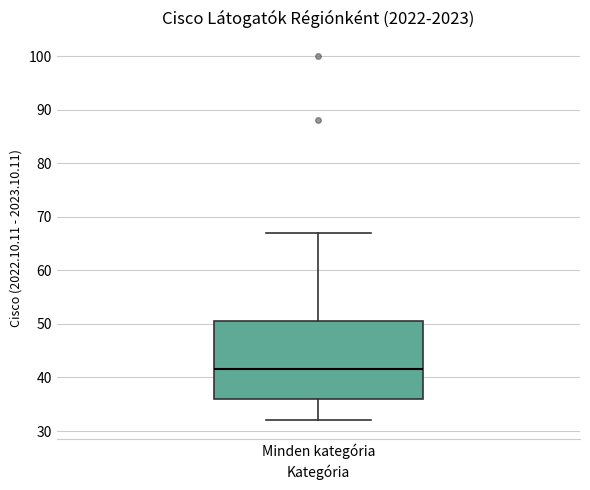

Transcribe this box plot: give where the median line is, the range the box spans, and where the two whiskers end, as read against the y-axis. The values are not printed on the chart, so give them approximately, as read against the axis.

median 42, box 36 to 51, whiskers 32 to 67